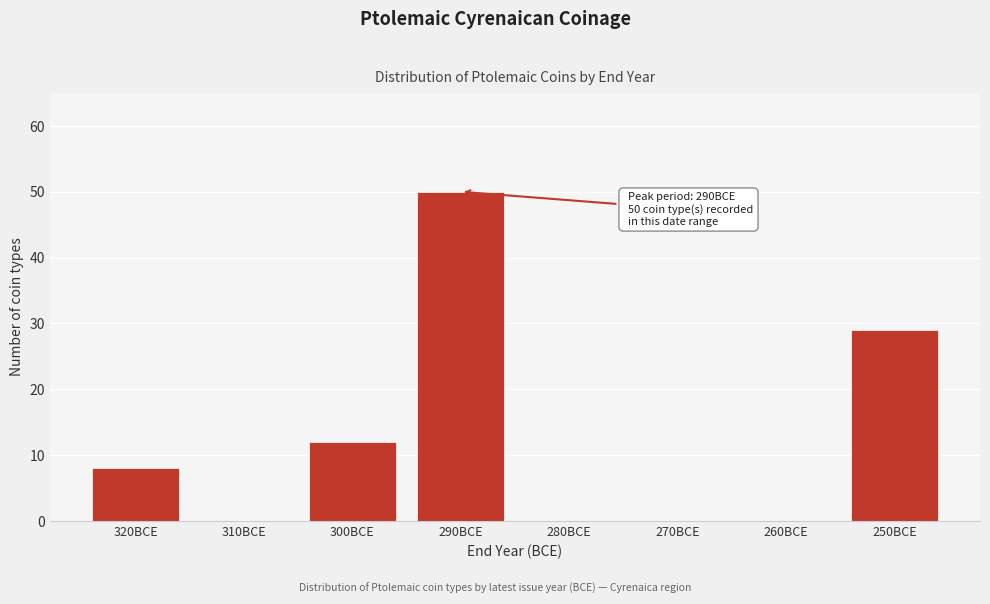

Reading left to right, extract all data points from this chart.

320BCE=8	310BCE=0	300BCE=12	290BCE=50	280BCE=0	270BCE=0	260BCE=0	250BCE=29